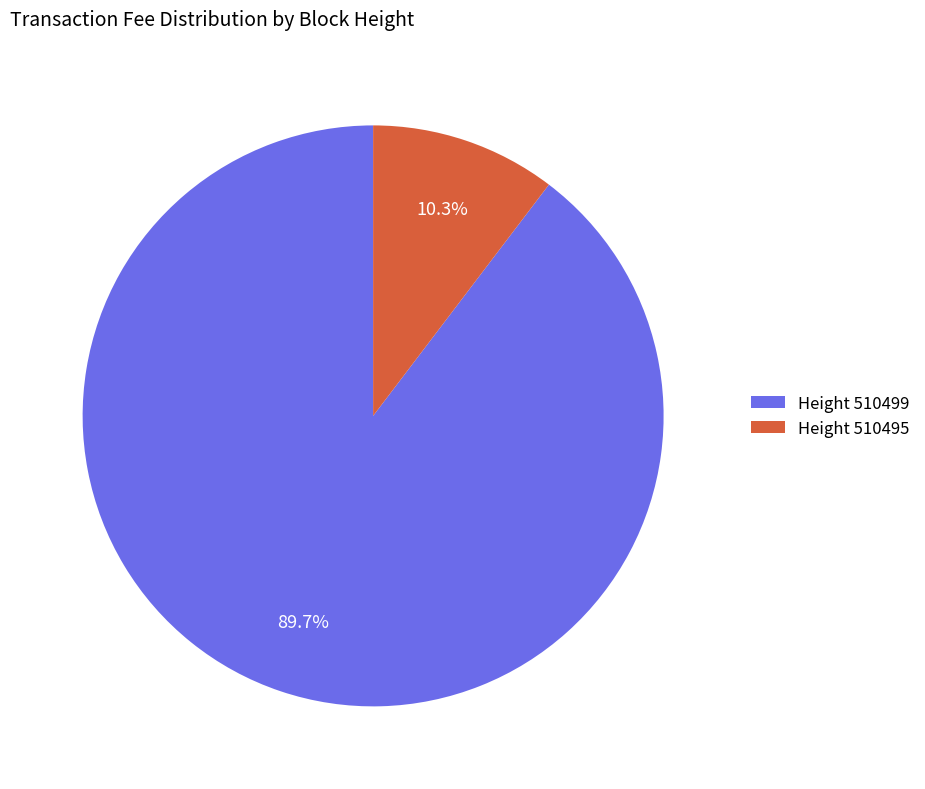

Rank the categories by value from lowest to highest.

Height 510495, Height 510499